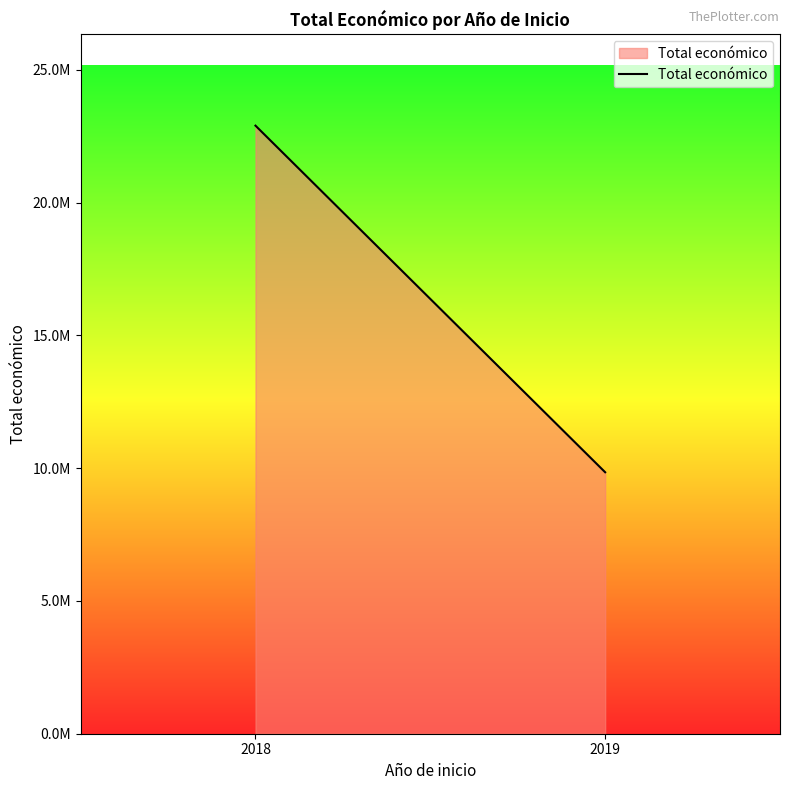

The value at 2018 is 10941225. True or false?

False